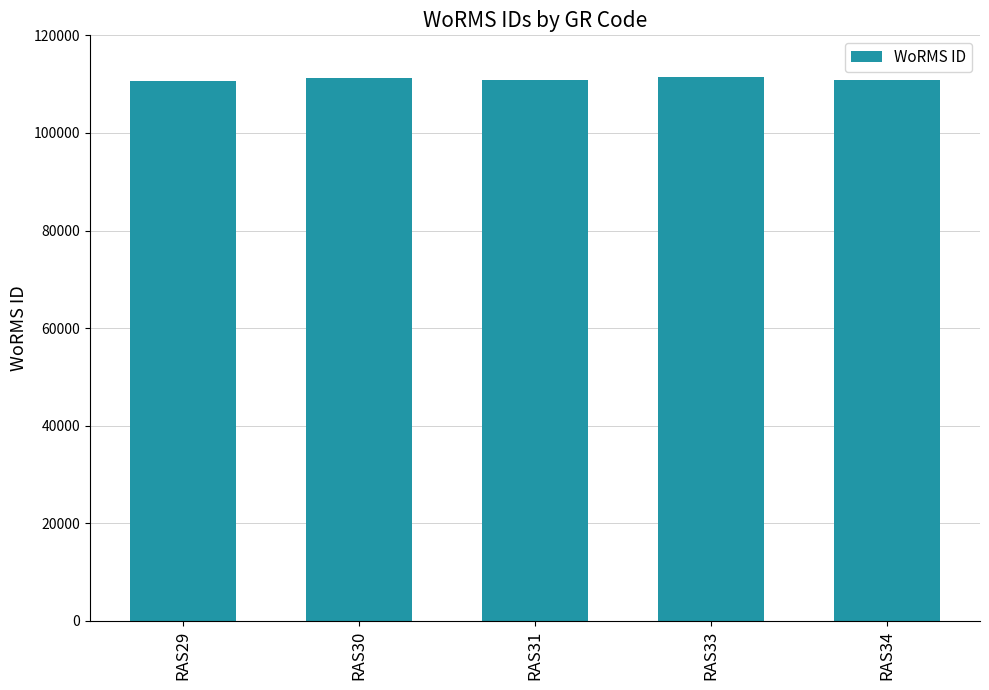

The chart shows a value of 41844 at RAS30. True or false?

False